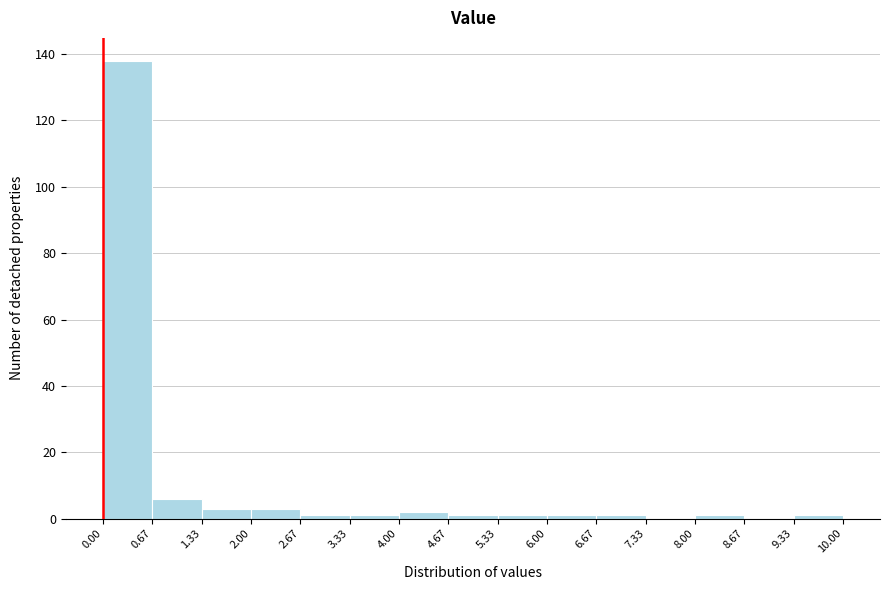

Reading left to right, transcribe this chart: for each bar, give the range it covers on the x-axis and its height. The values are not printed on the chart, so give them approximately, as read against the axis.

0.00 to 0.67: 138
0.67 to 1.33: 6
1.33 to 2.00: 4
2.00 to 2.67: 4
2.67 to 3.33: under 2
3.33 to 4.00: under 2
4.00 to 4.67: 2
4.67 to 5.33: under 2
5.33 to 6.00: under 2
6.00 to 6.67: under 2
6.67 to 7.33: under 2
7.33 to 8.00: 0
8.00 to 8.67: under 2
8.67 to 9.33: 0
9.33 to 10.00: under 2